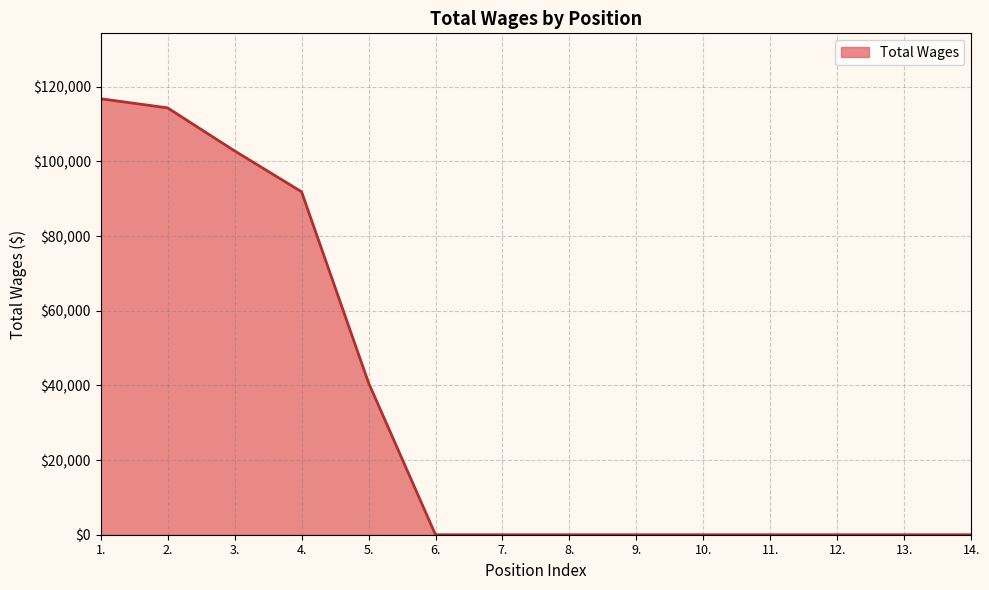

What is the maximum value shown in the chart?

116788